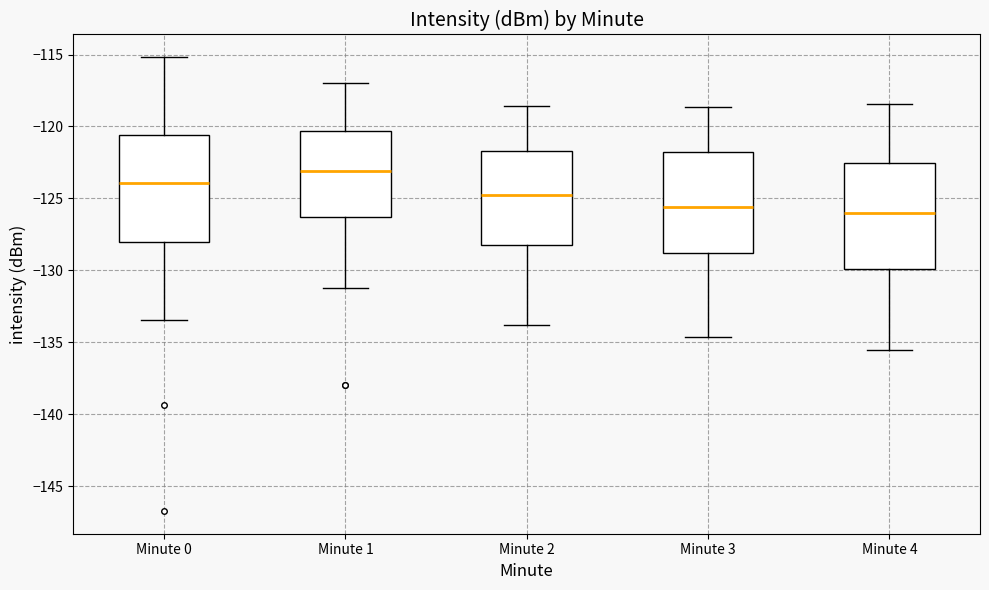

Where does the median line of the box for Minute 0 sit on the y-axis? The values are not printed on the chart, so give them approximately, as read against the axis.

-124.0